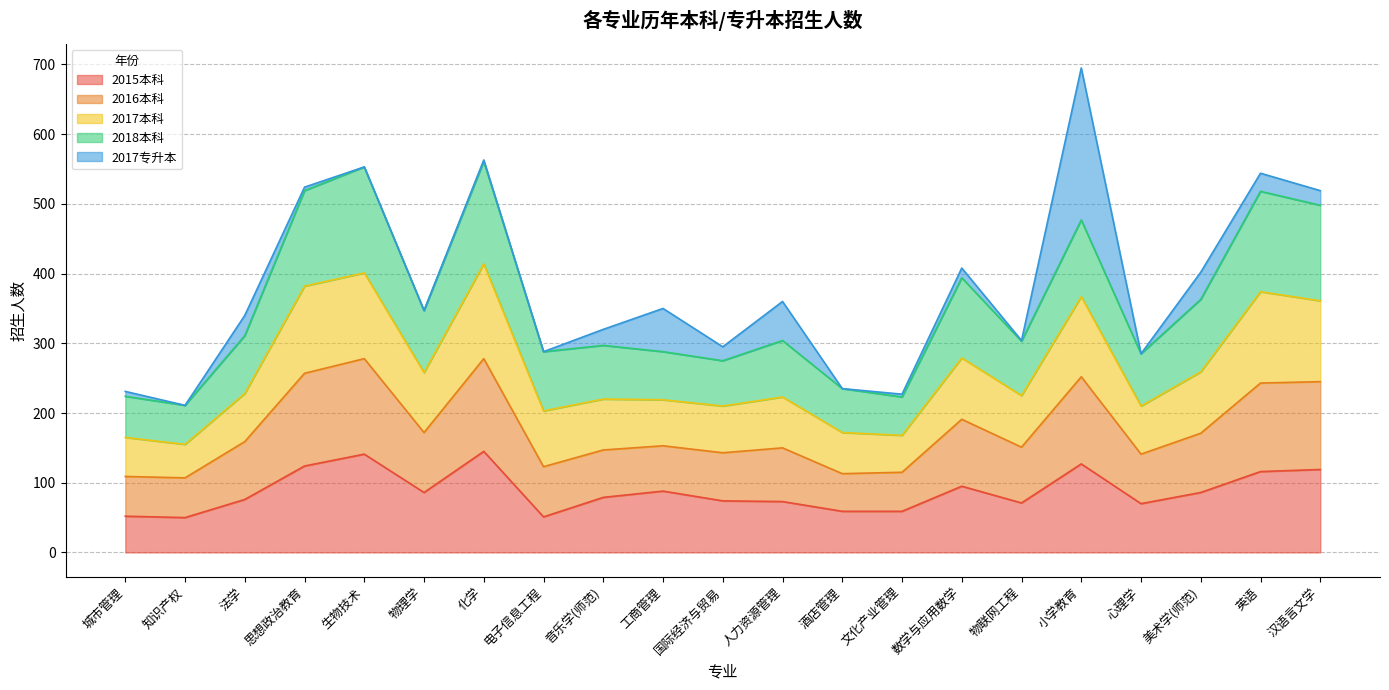

True or false: 2017本科 and 2015本科 intersect in this chart.

False